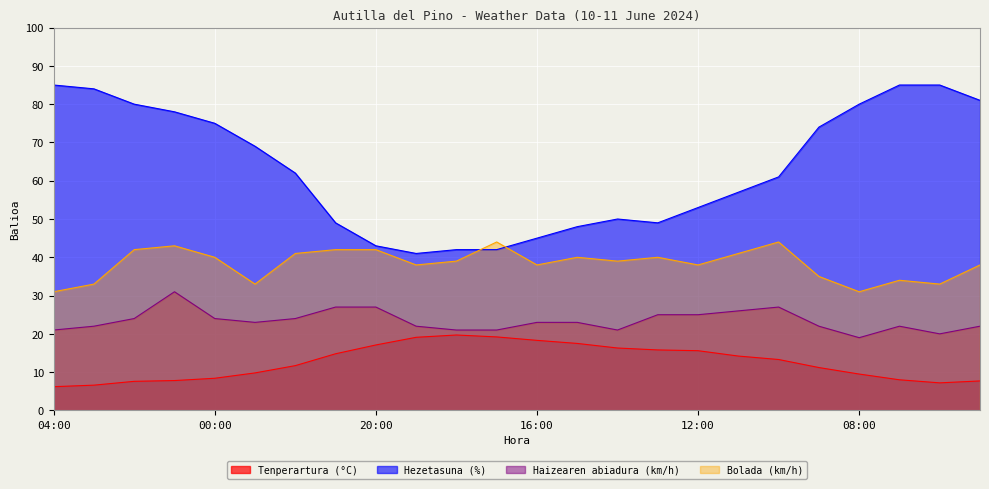

True or false: Tenperartura (°C) and Haizearen abiadura (km/h) intersect in this chart.

False